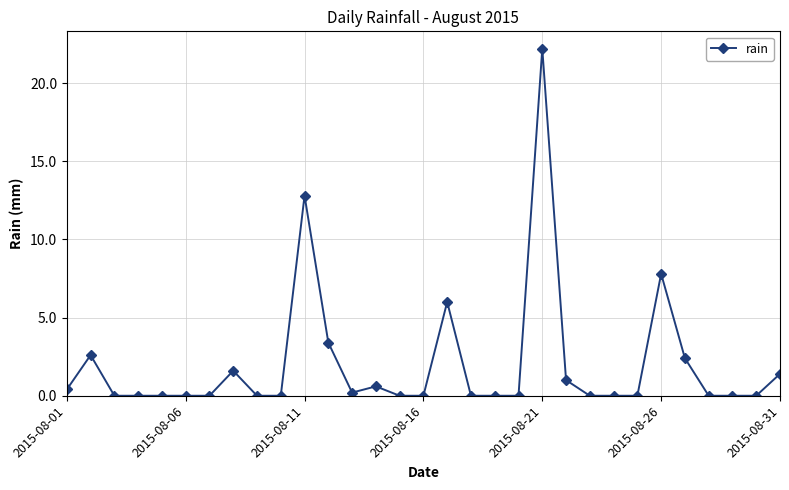

True or false: the data has more than 0 interior local peaks.

True